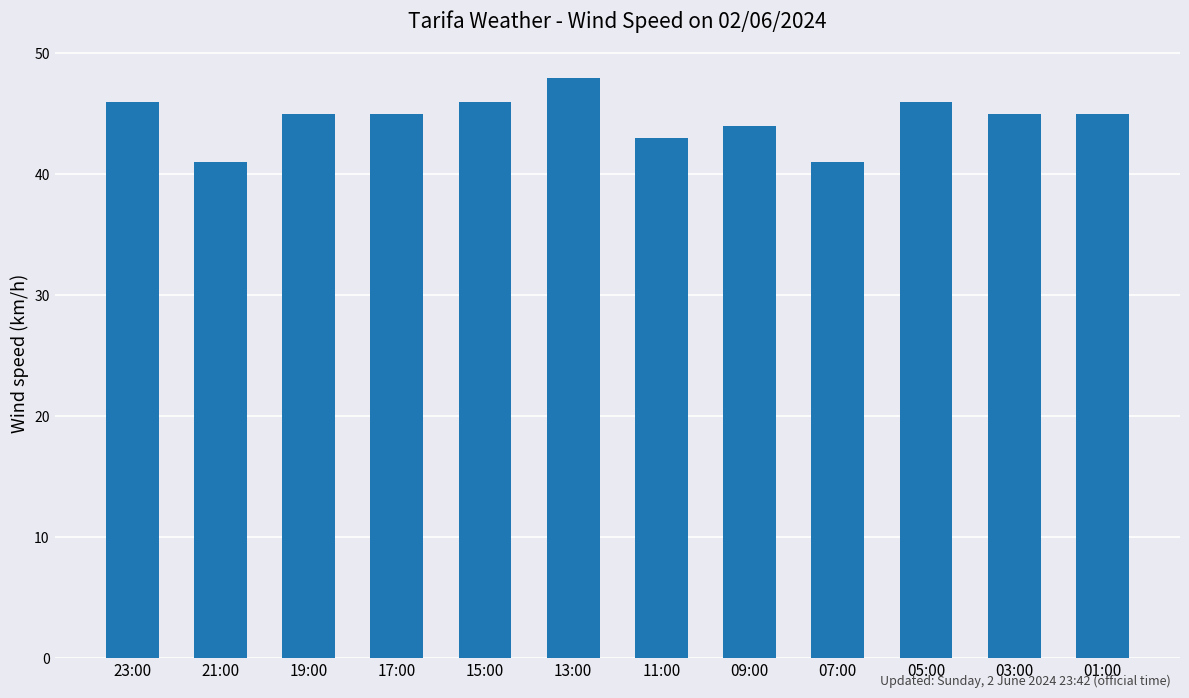

What position from the left is 05:00?

10